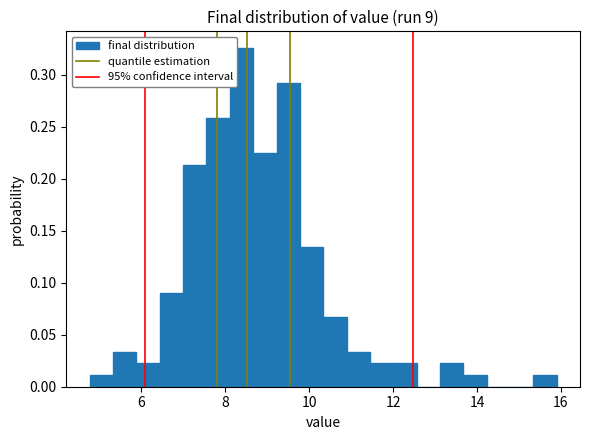

Read against the x-axis, roughly where is the centre of the tallest bar?

8.4